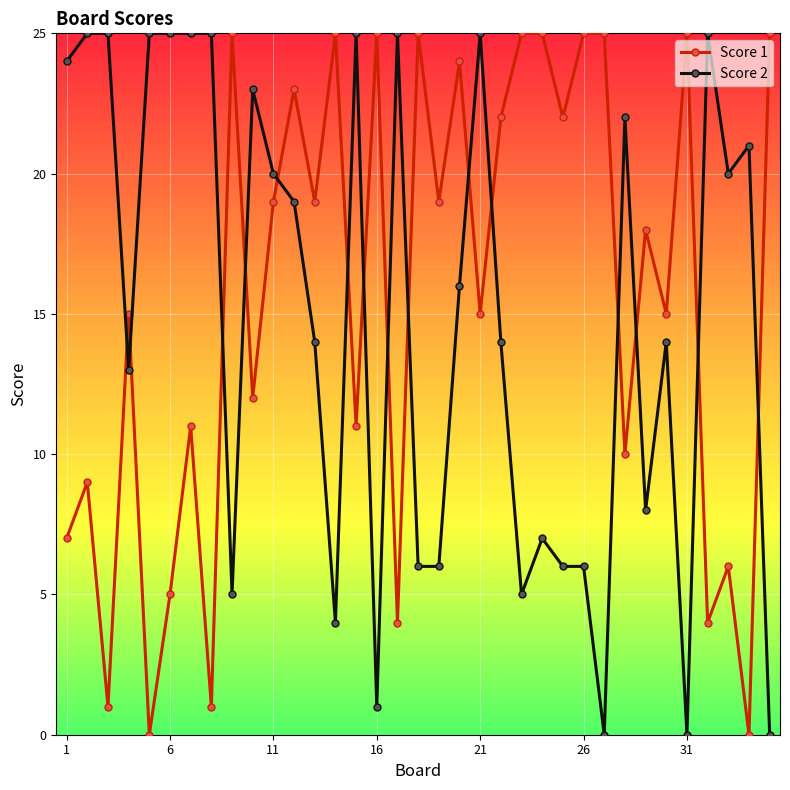

Which series has the largest total across all categories?

Score 1